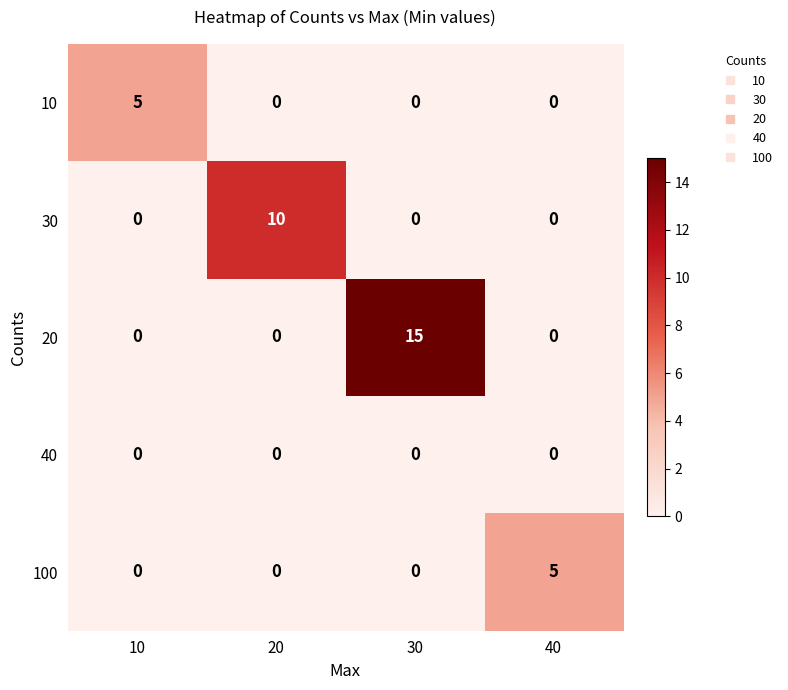

The value of 40 at 40 is 0. True or false?

True